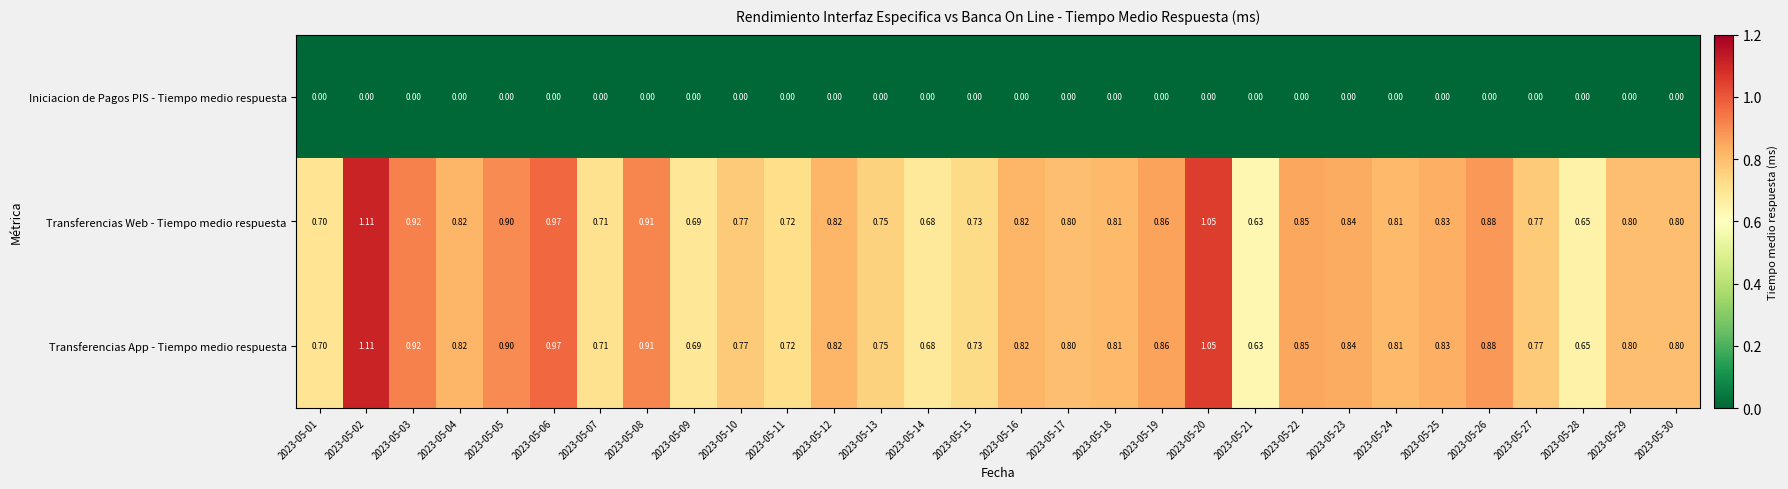

Is the value of Transferencias App - Tiempo medio respuesta at 2023-05-10 greater than the value of Iniciacion de Pagos PIS - Tiempo medio respuesta at 2023-05-24?

Yes